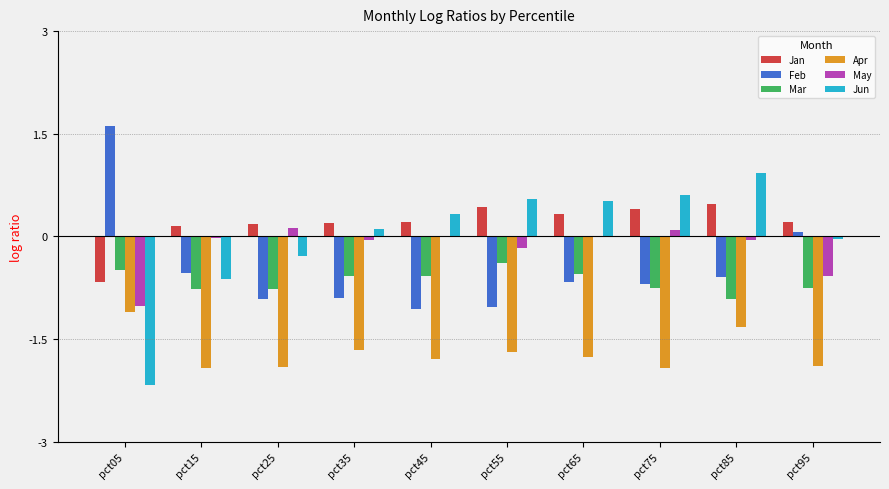

Is the value of May at pct65 greater than the value of Apr at pct35?

Yes